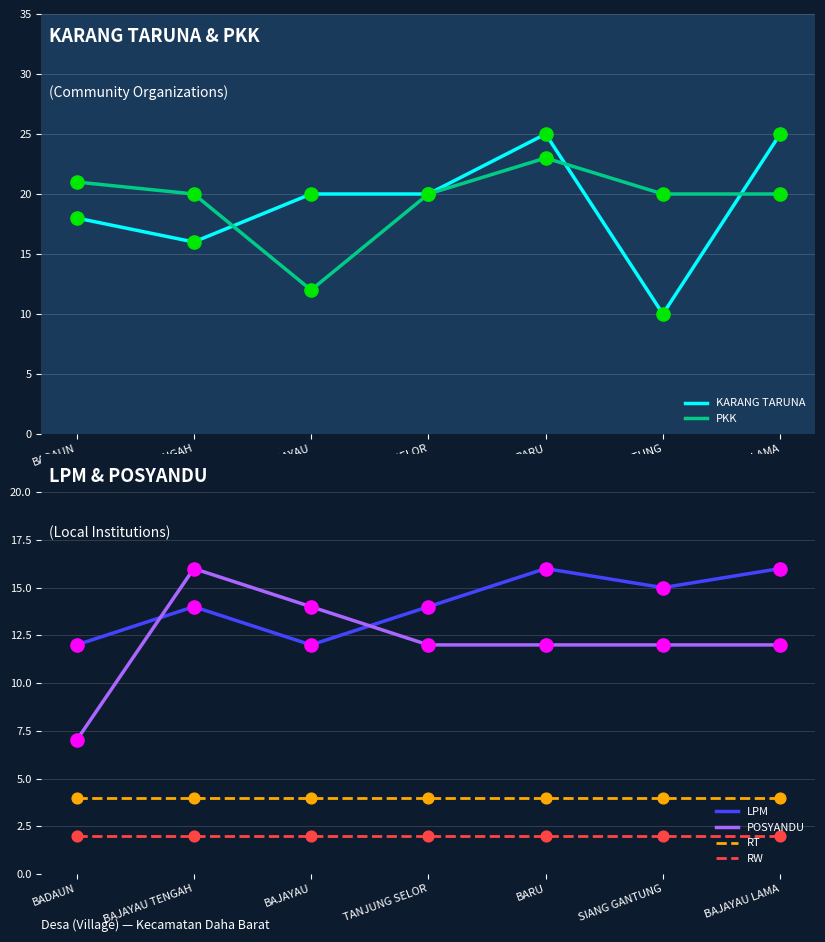

At which category is the sum across all series the highest?

BARU